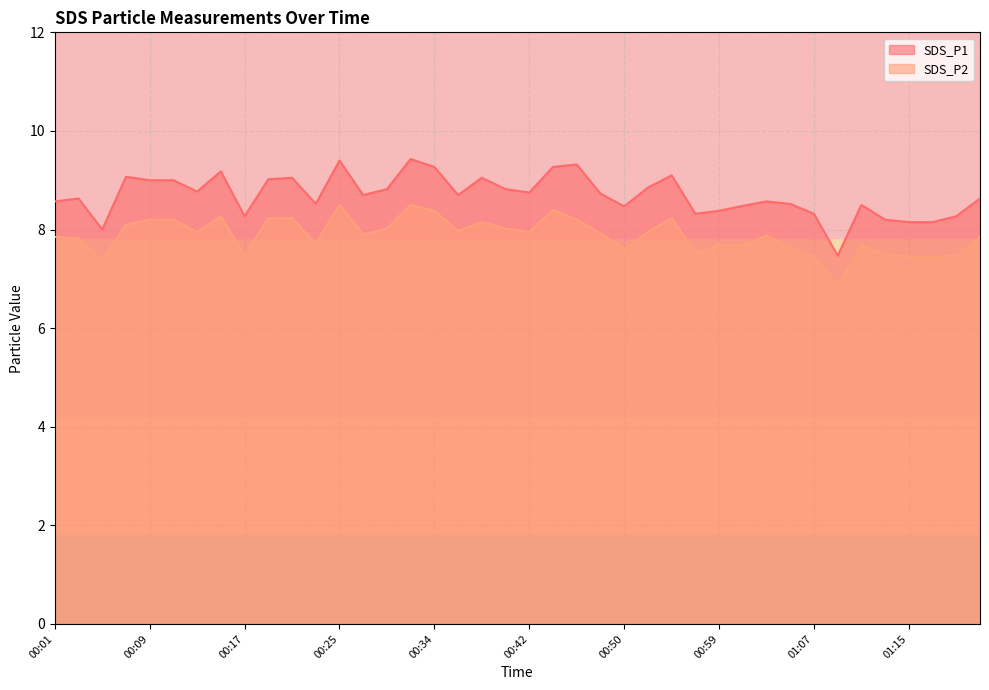

At which label is SDS_P1 closest to 8?

00:05